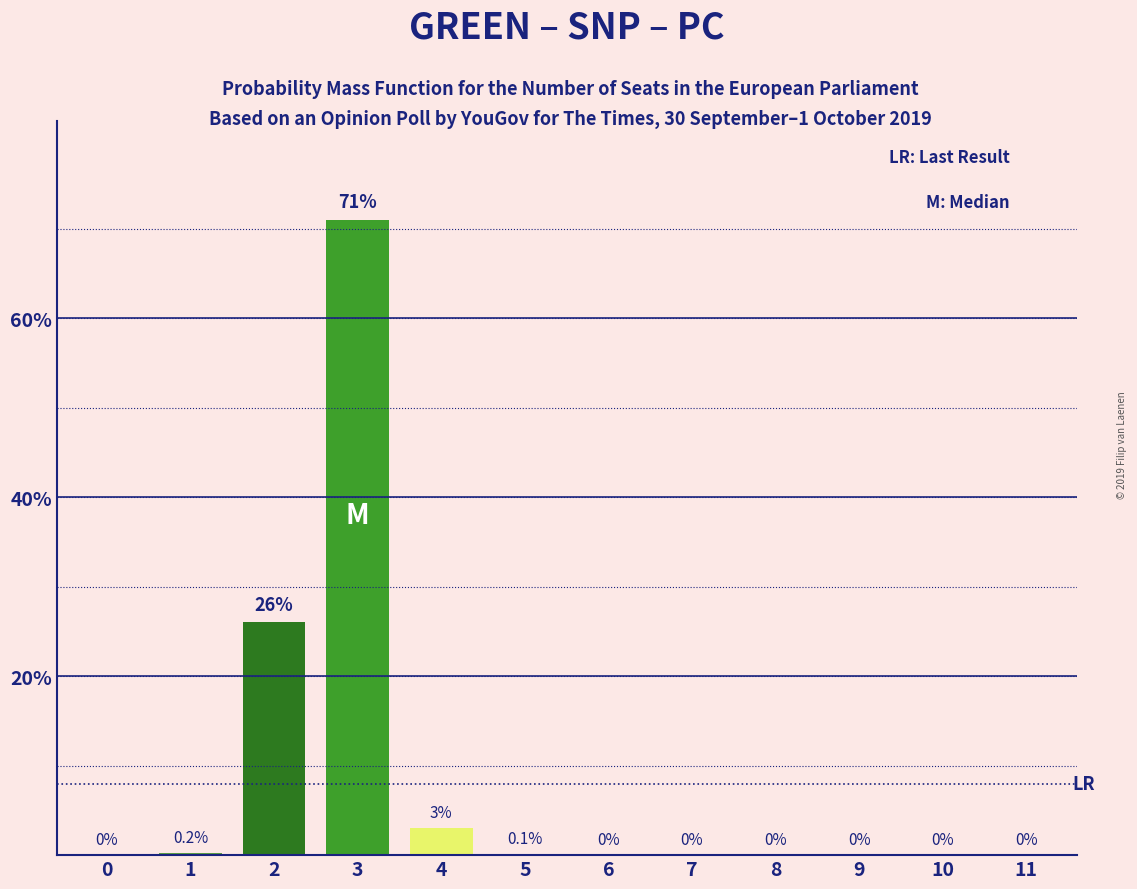

Reading left to right, what are all the values shown in this chart?

0=0.0	1=0.2	2=26.0	3=71.0	4=3.0	5=0.1	6=0.0	7=0.0	8=0.0	9=0.0	10=0.0	11=0.0